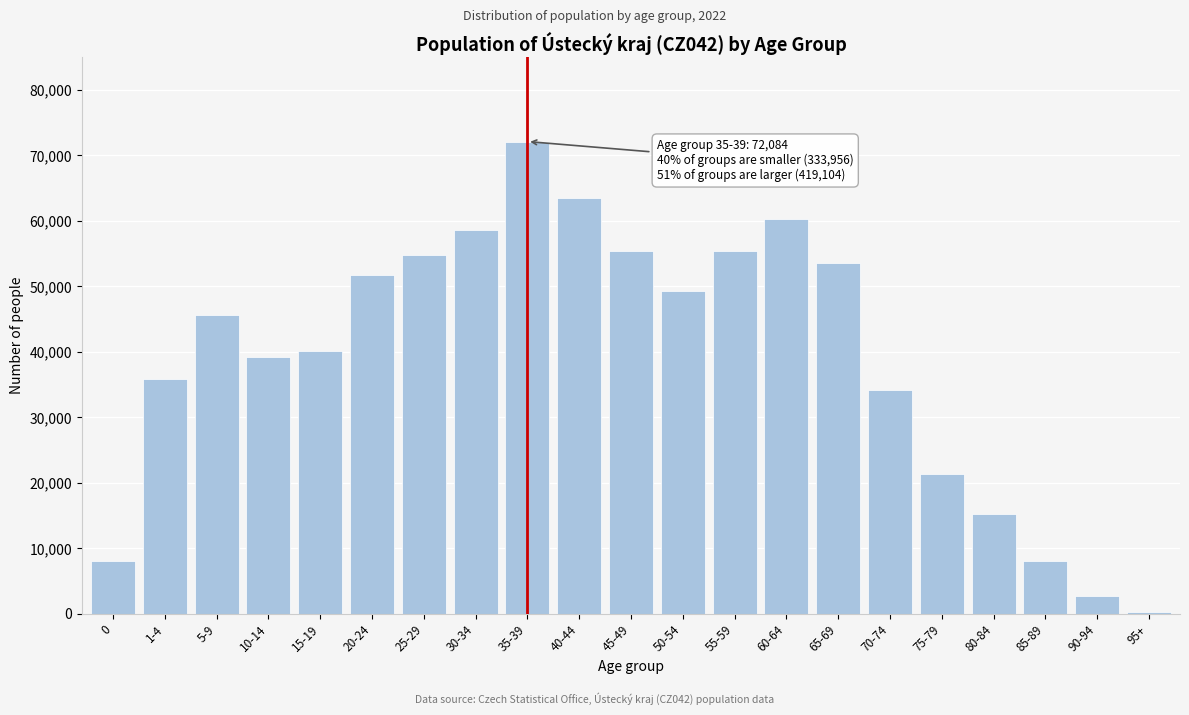

The value at 50-54 is 86268. True or false?

False